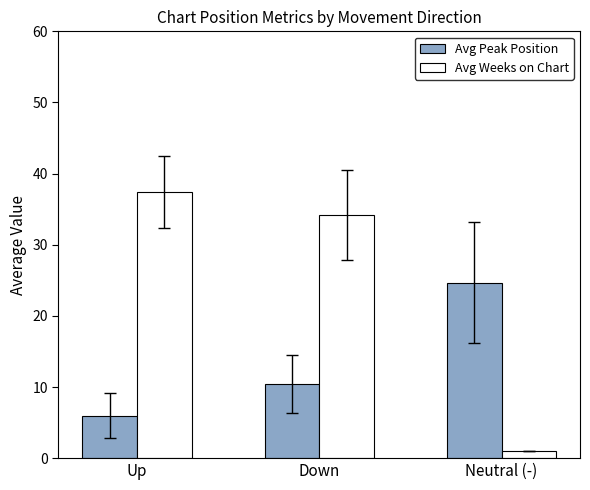

What is the greatest value displayed?

37.4